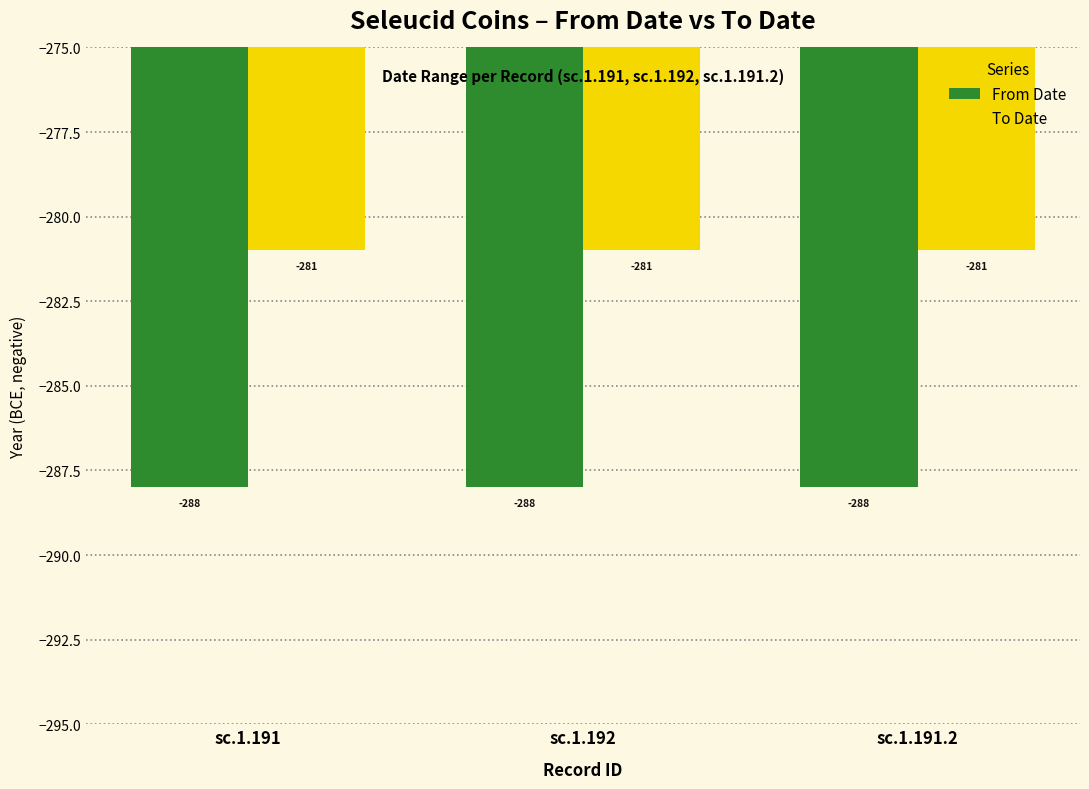

What is the spread (max minus min) of values at sc.1.191.2?

7